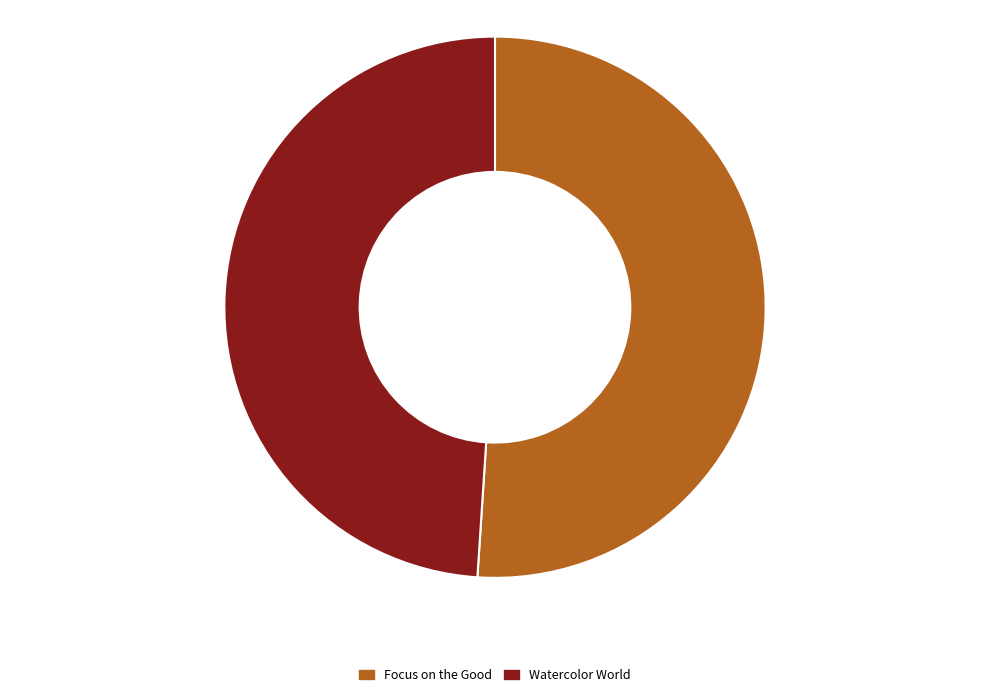

Rank the categories by value from highest to lowest.

Focus on the Good, Watercolor World